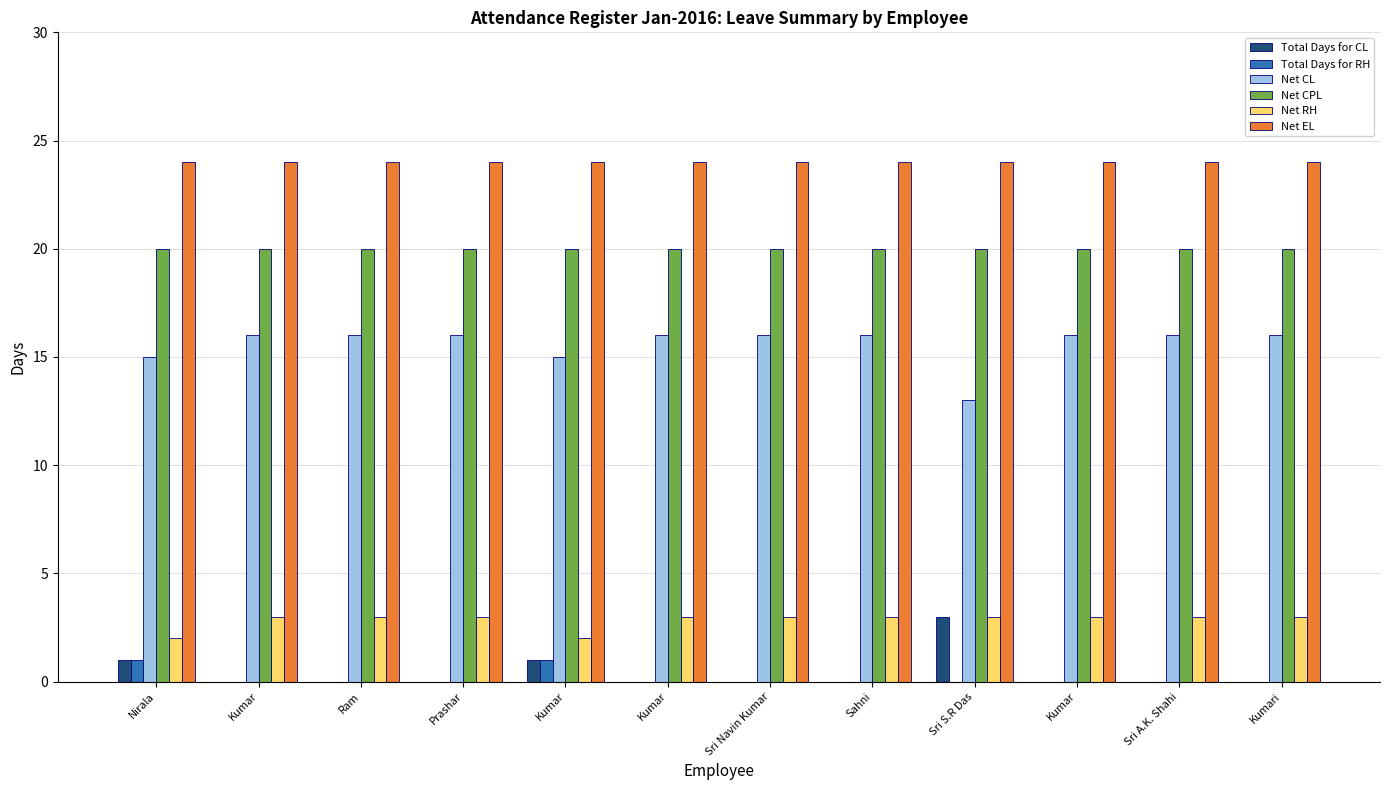

How many groups of bars are there?

12